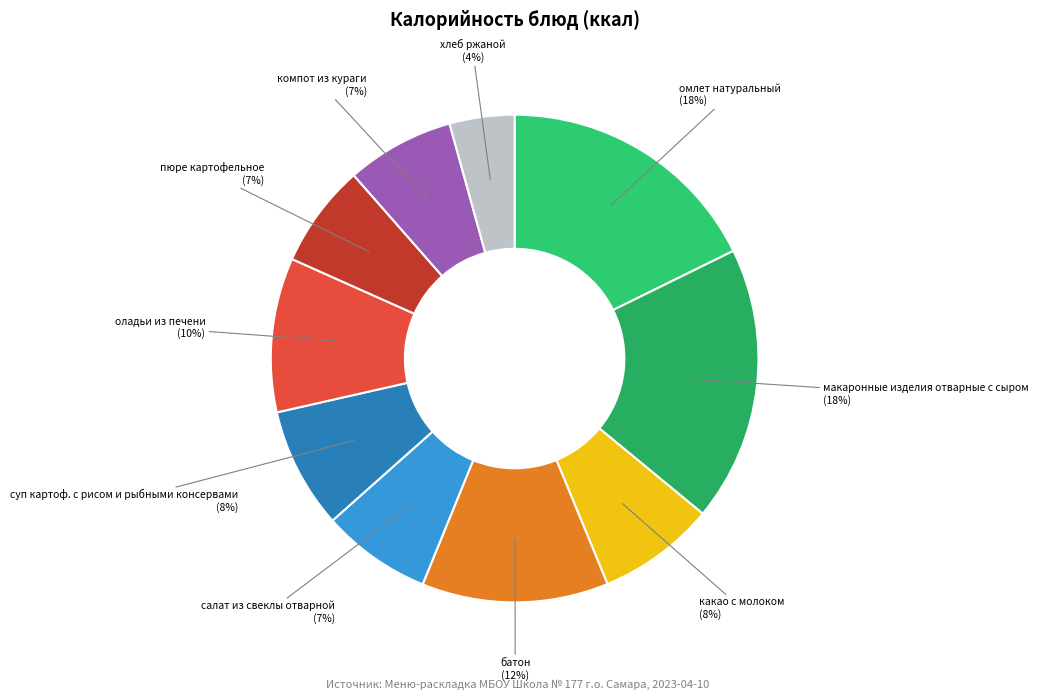

Count the number of slices in the pie.

10